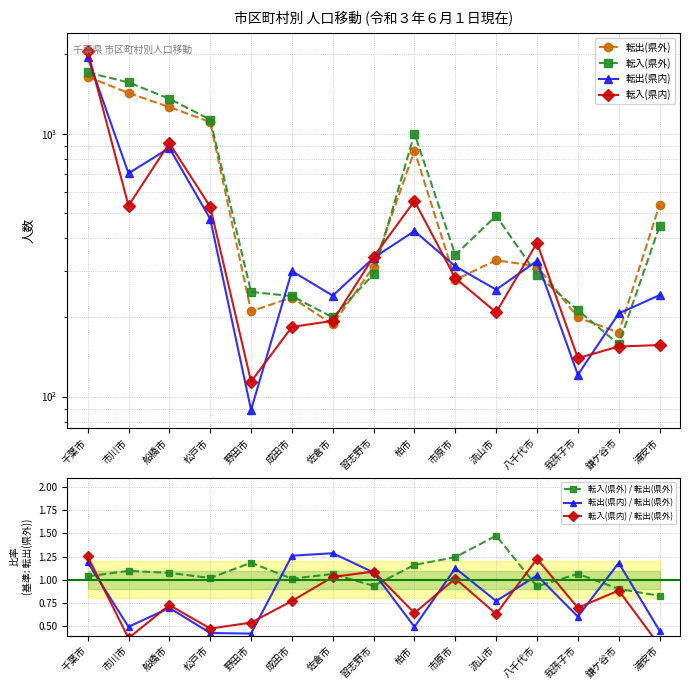

Which series has the largest total across all categories?

転入(県外)